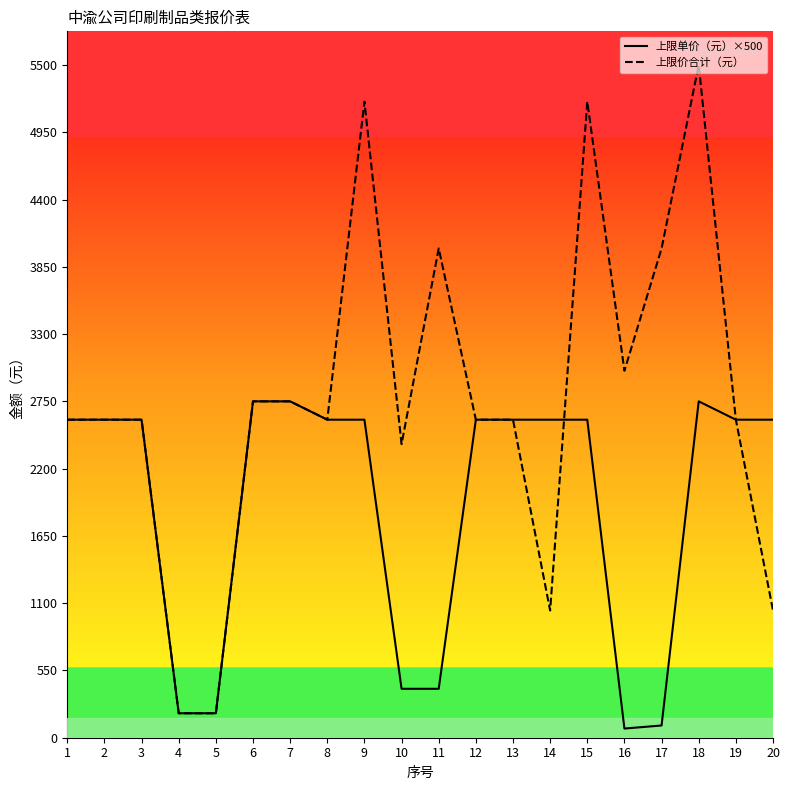

Is the value of 上限价合计（元） at 14 greater than the value of 上限单价（元）×500 at 1?

No